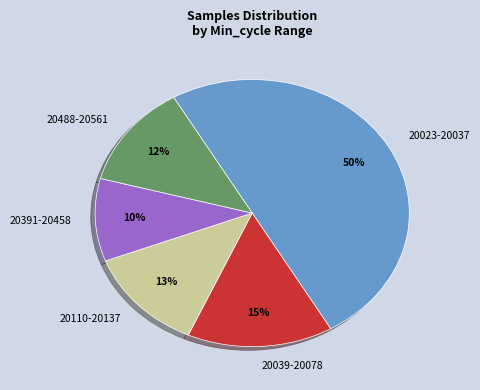

Does 20110-20137 represent more than half of the total?

No